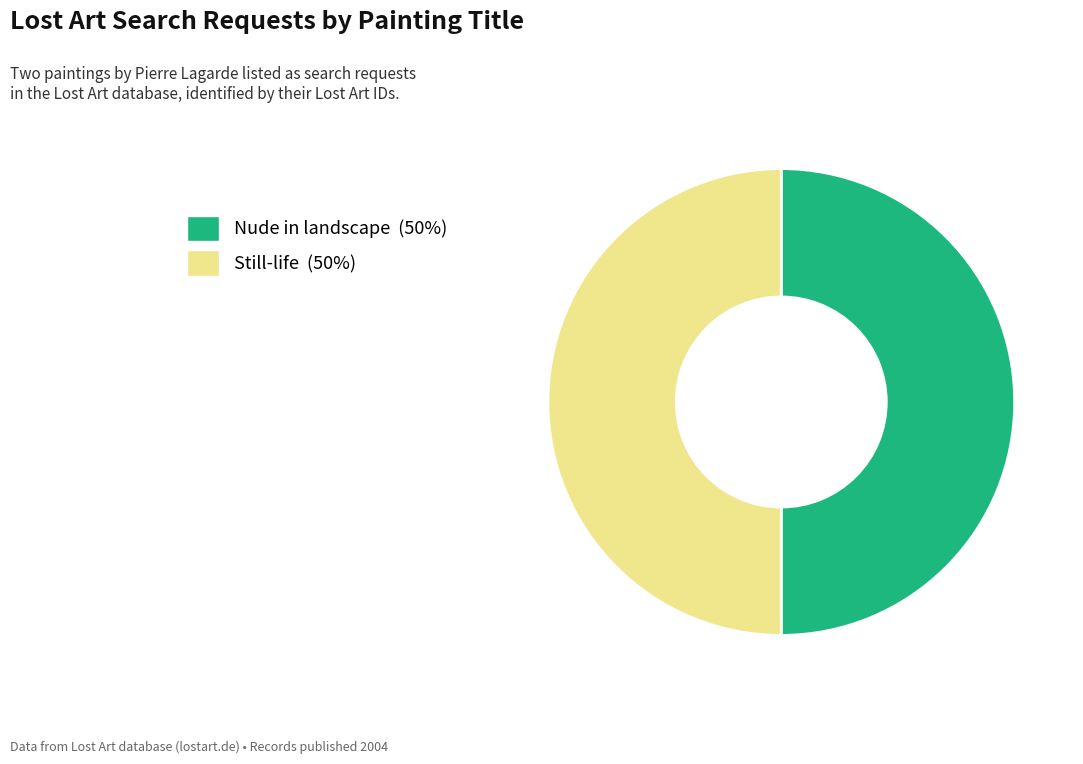

True or false: Still-life accounts for 36% of the total.

False